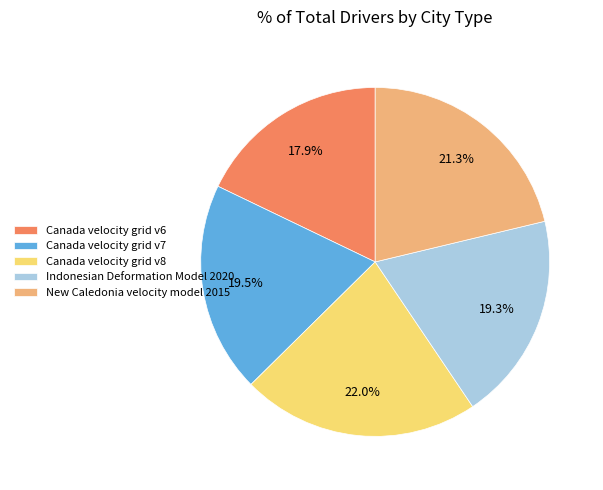

To the nearest percent, what is the average slice percentage?

20%